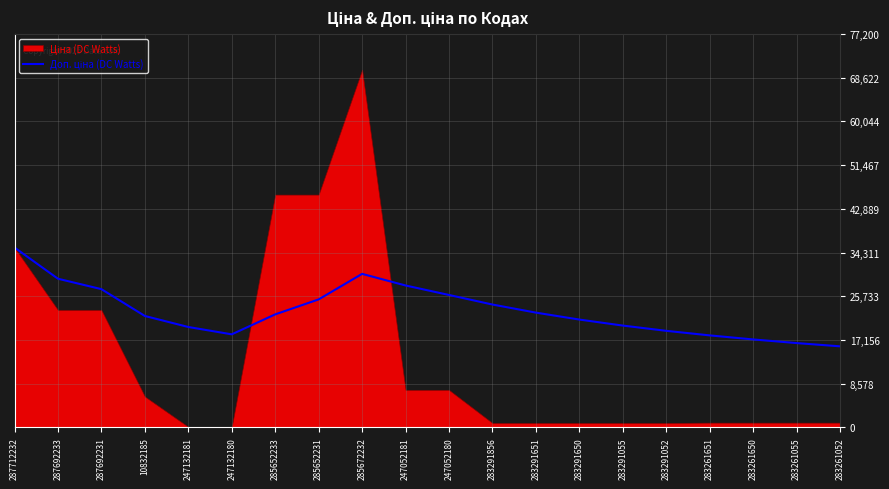

True or false: the data shows 18258.9 at 247132180.

True